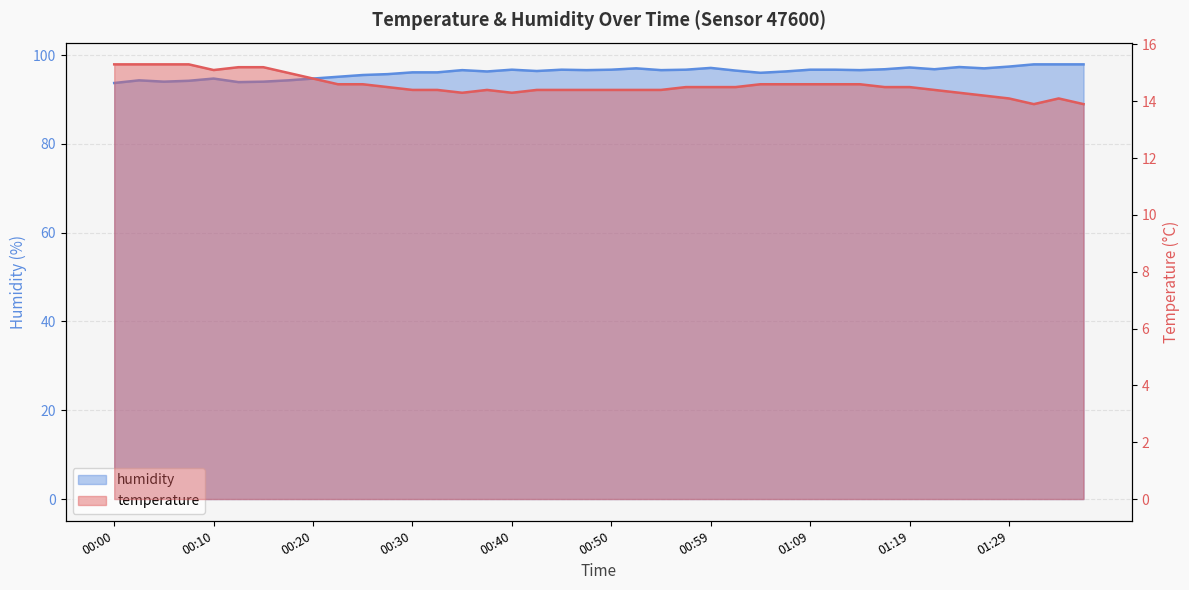

At which label is temperature closest to 14?

01:29